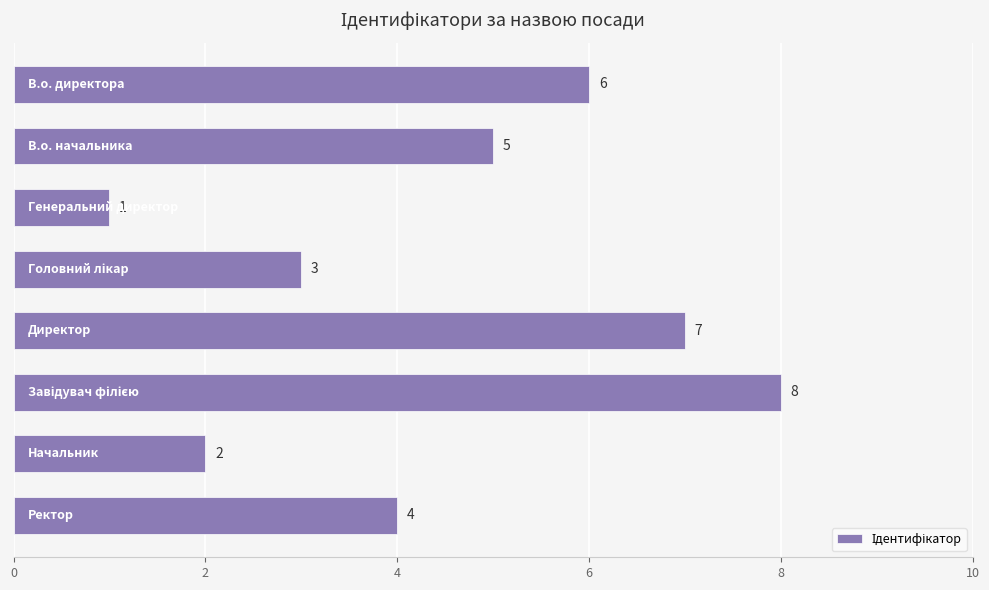

What is the value of the 2nd bar from the top?

5